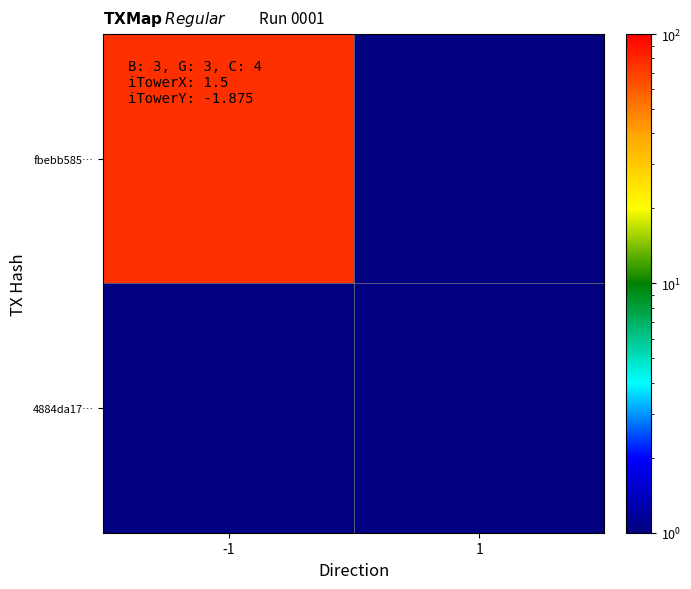

Reading right to left, transcribe all the data shown in this chart.

fbebb585…: 1=0.5	-1=76.0
4884da17…: 1=1.0	-1=0.5